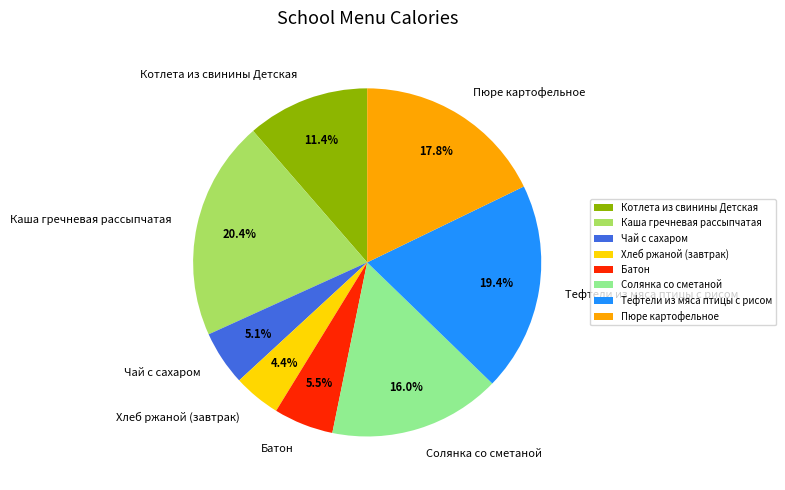

Combined, what portion of the pie is Батон and Чай с сахаром?

10.6%